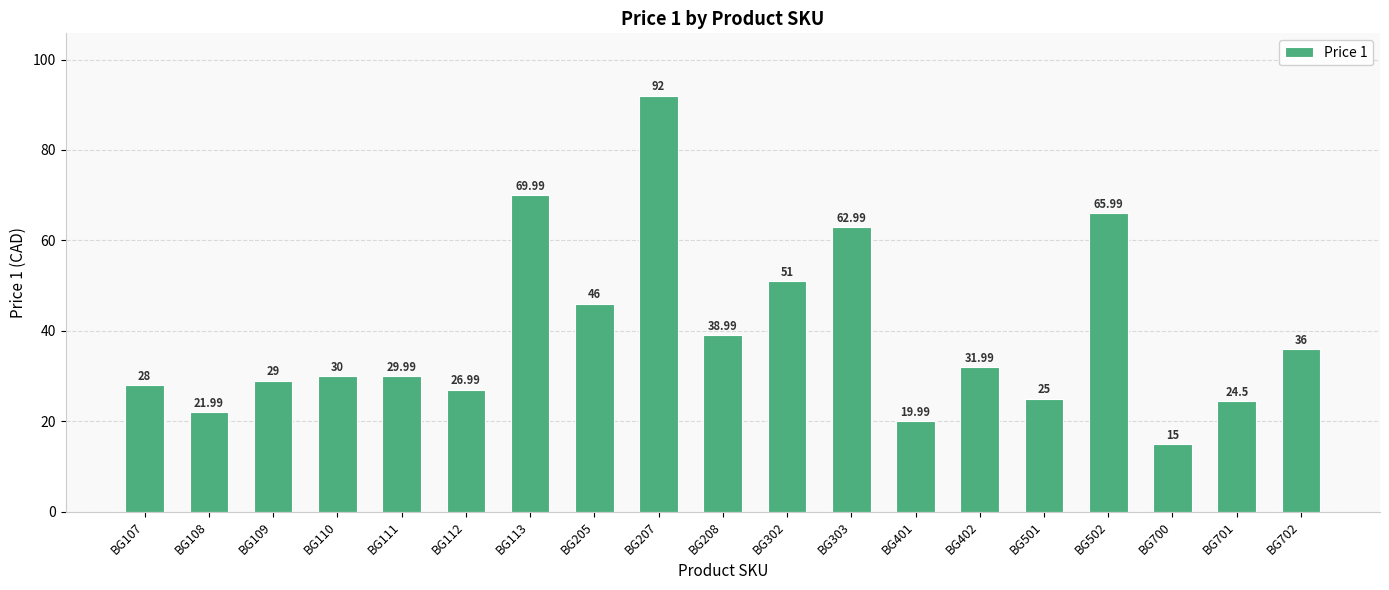

What is the sum of the values at BG107 and BG208?

67.0